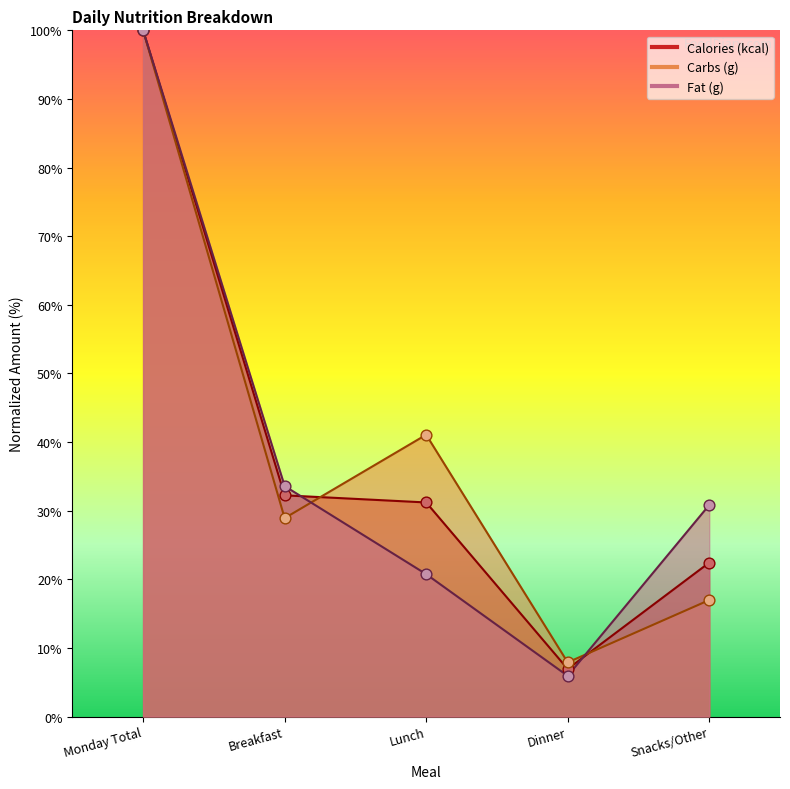

What is the total value across all series at Lunch?

93.0